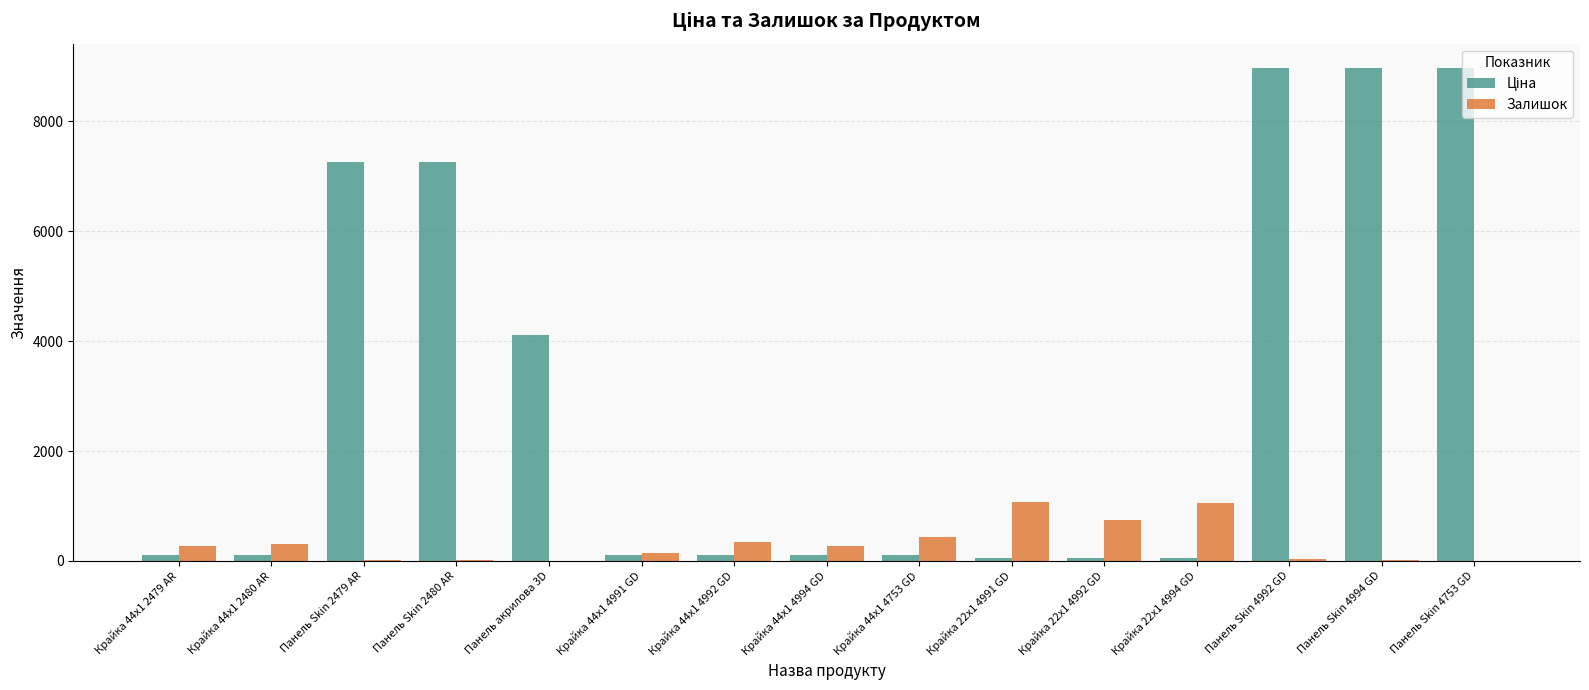

How many categories are shown in the chart?

15